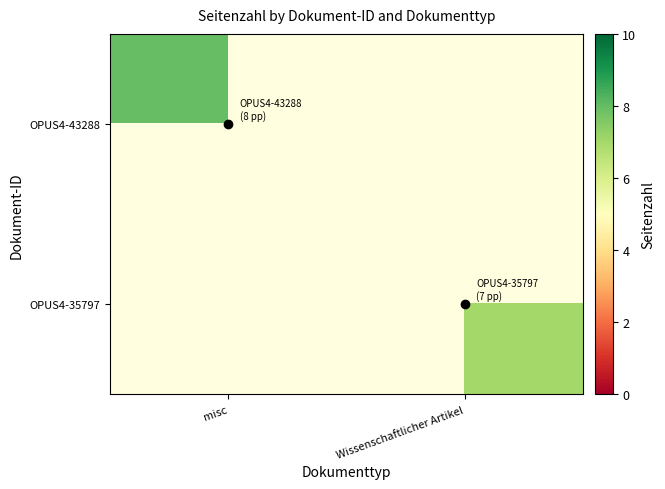

How many positive values does the OPUS4-35797 series have?

1